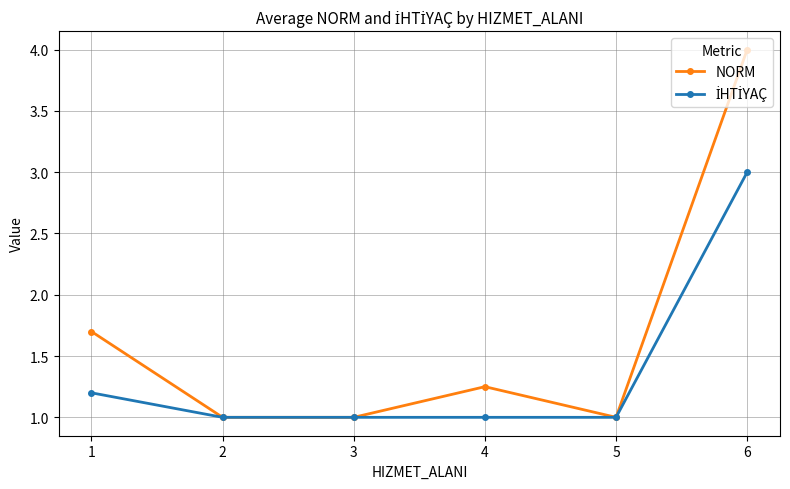

What is the minimum value shown in the chart?

1.0